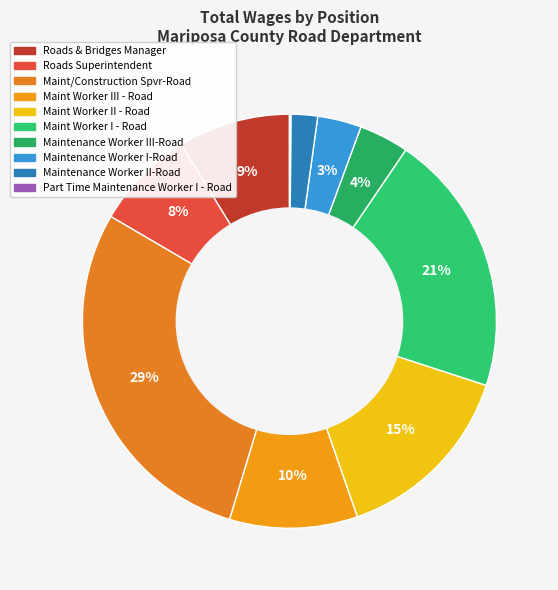

How many slices are in this pie chart?

10